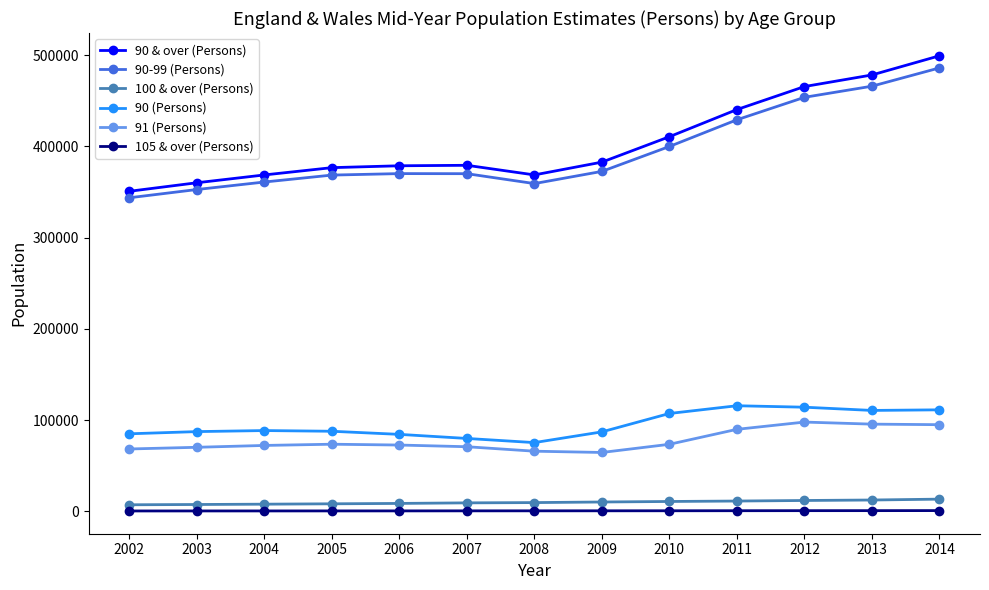

True or false: 91 (Persons) has more than 1 points higher than both neighbors.

True